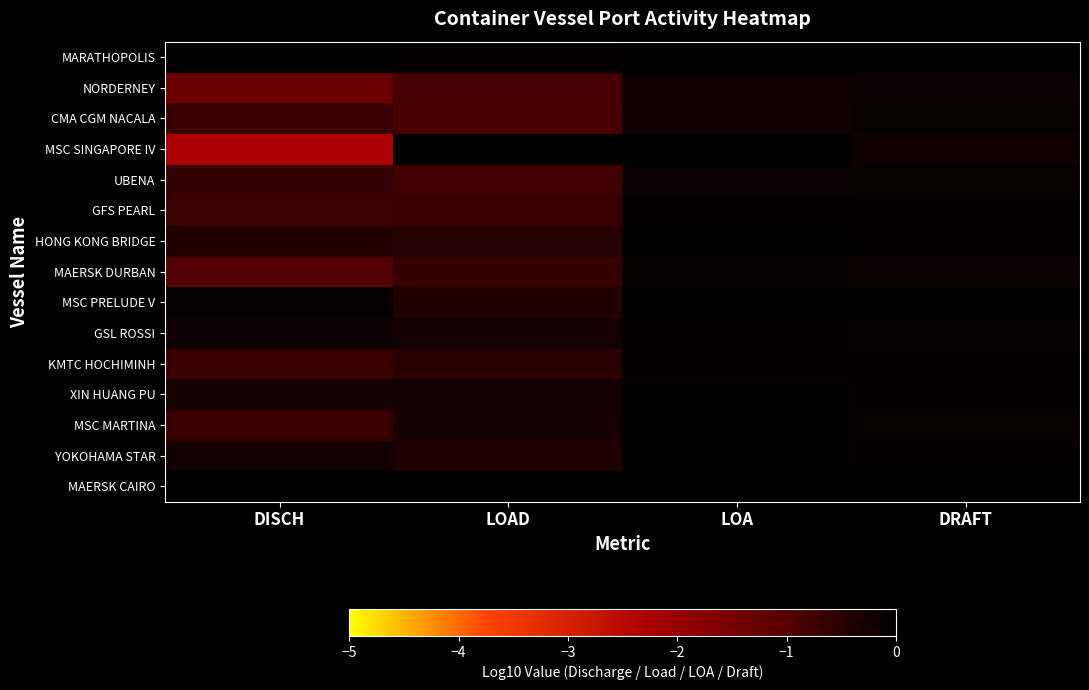

What is the difference between the highest and lowest values at LOAD?

0.9